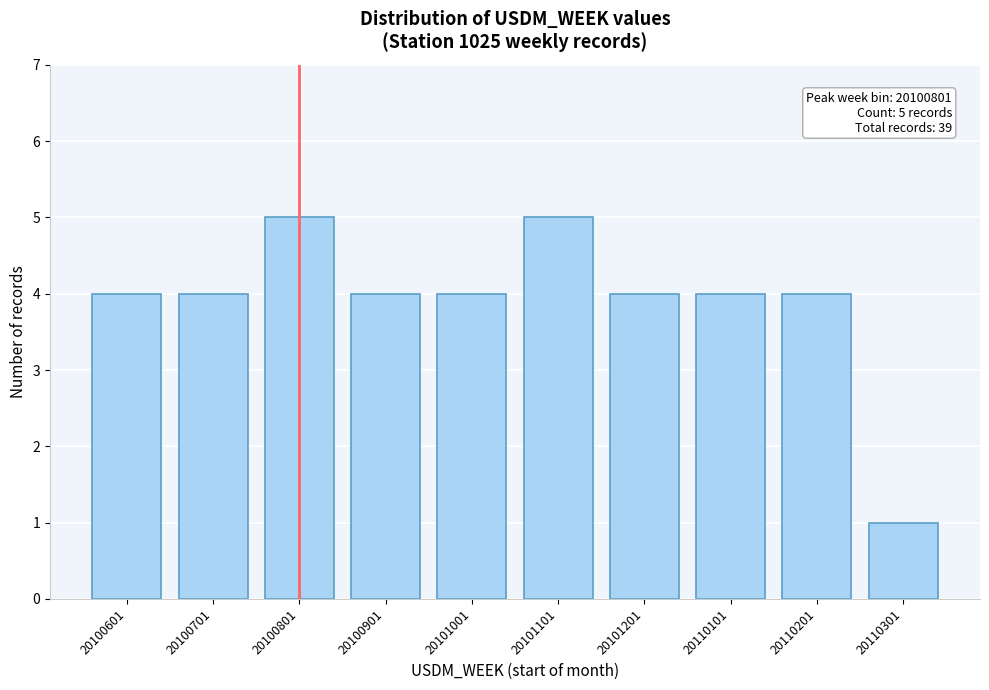

Reading right to left, what are all the values shown in this chart?

1	4	4	4	5	4	4	5	4	4